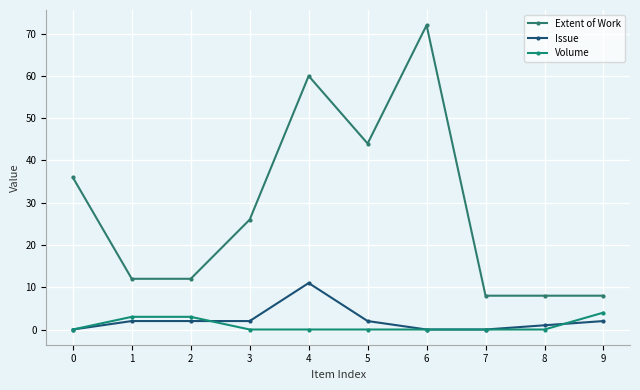

Is it true that Issue equals 2 at 1?

True